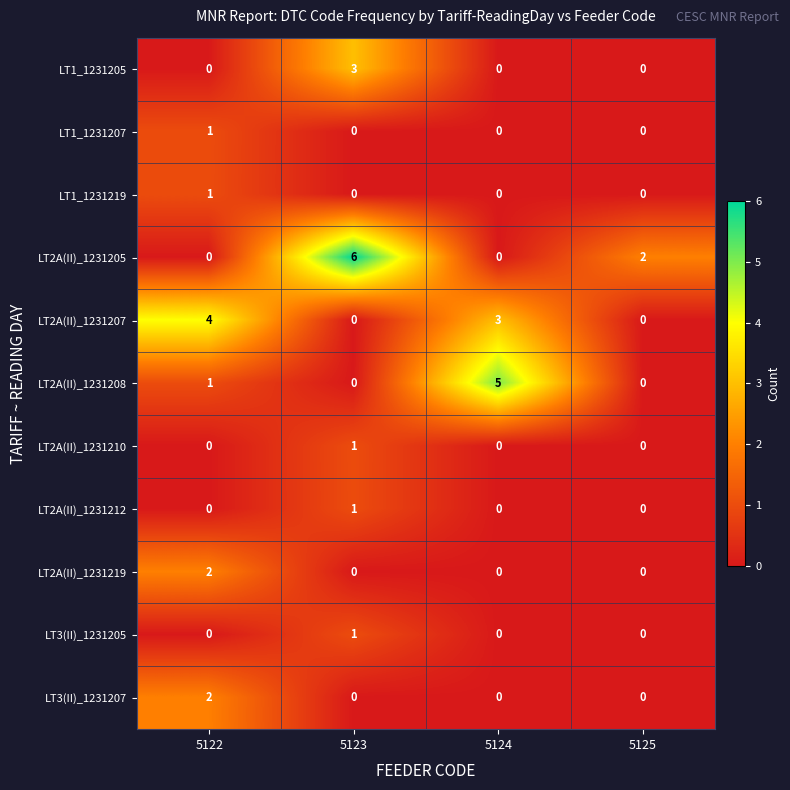

What is the difference between the highest and lowest values at 5123?

6